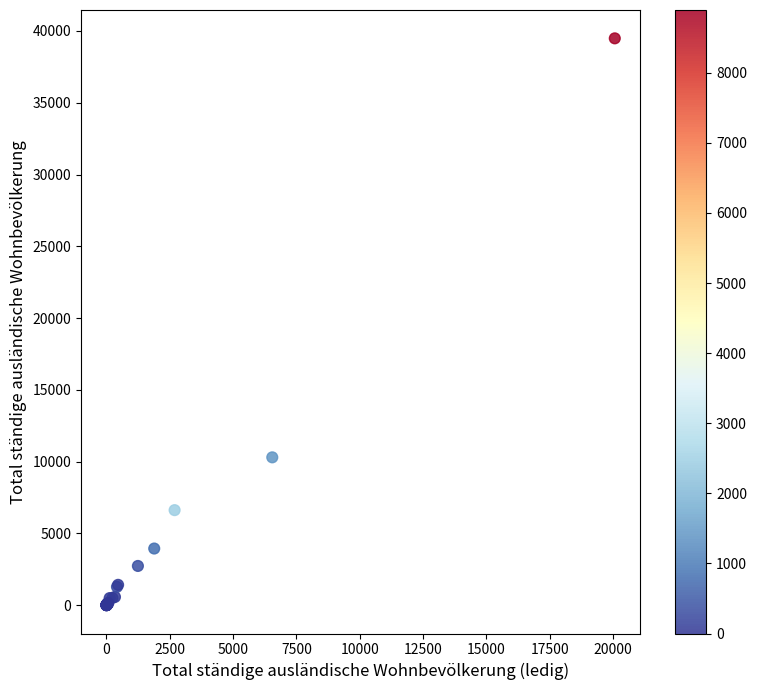

What Y value in the scatter plot is closest to 19745?

10300